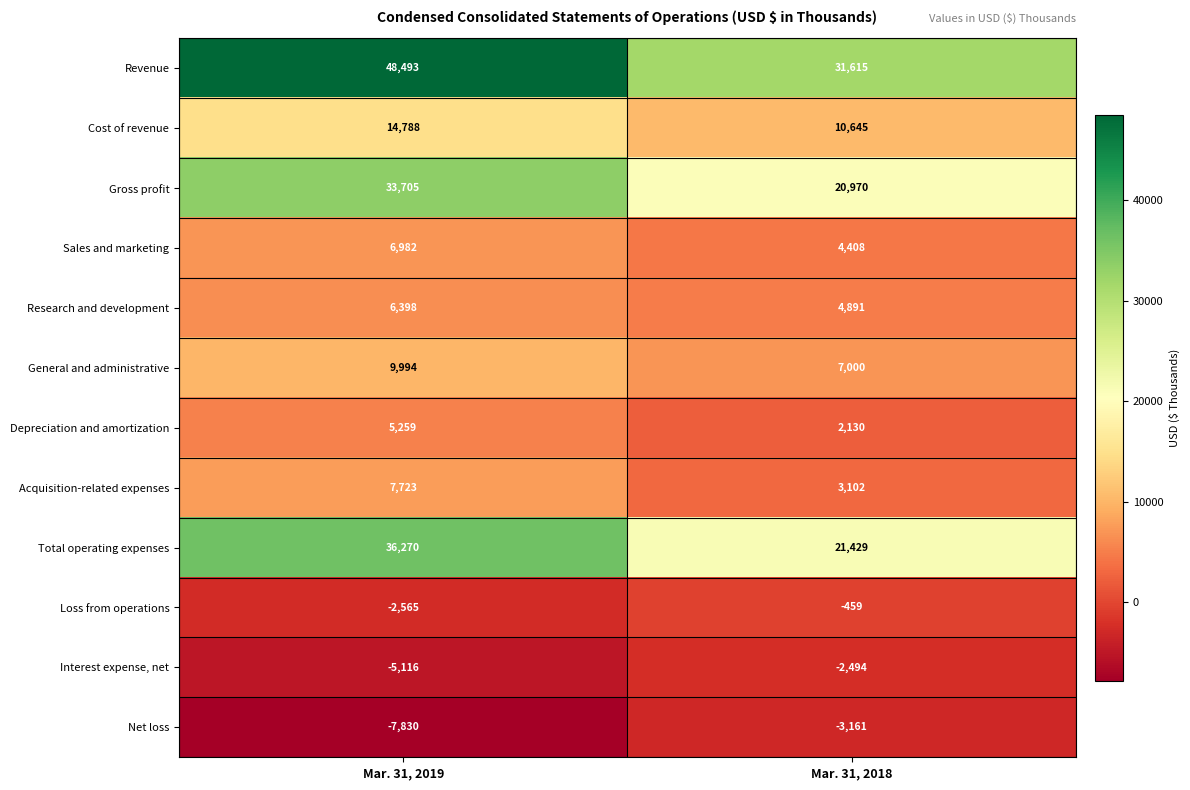

At which category does the chart reach its peak across all series?

Mar. 31, 2019